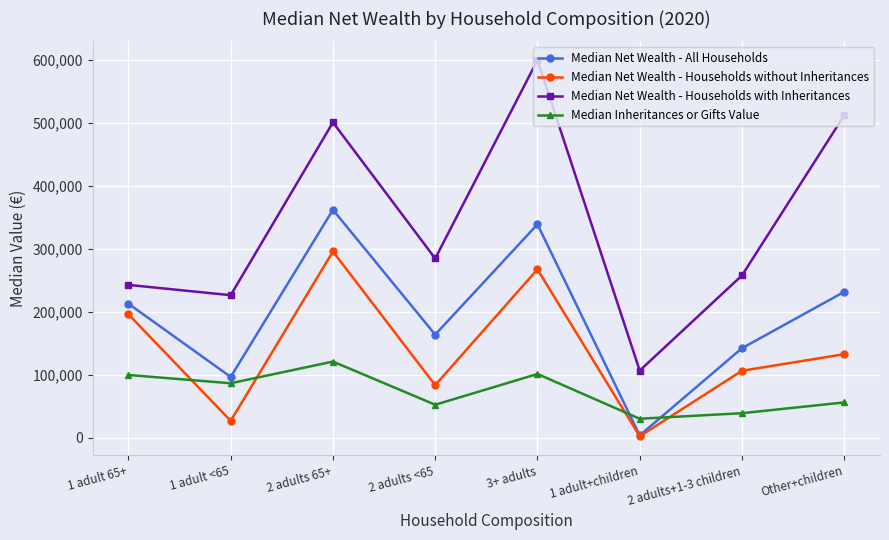

Which series has the widest spread of values?

Median Net Wealth - Households with Inheritances